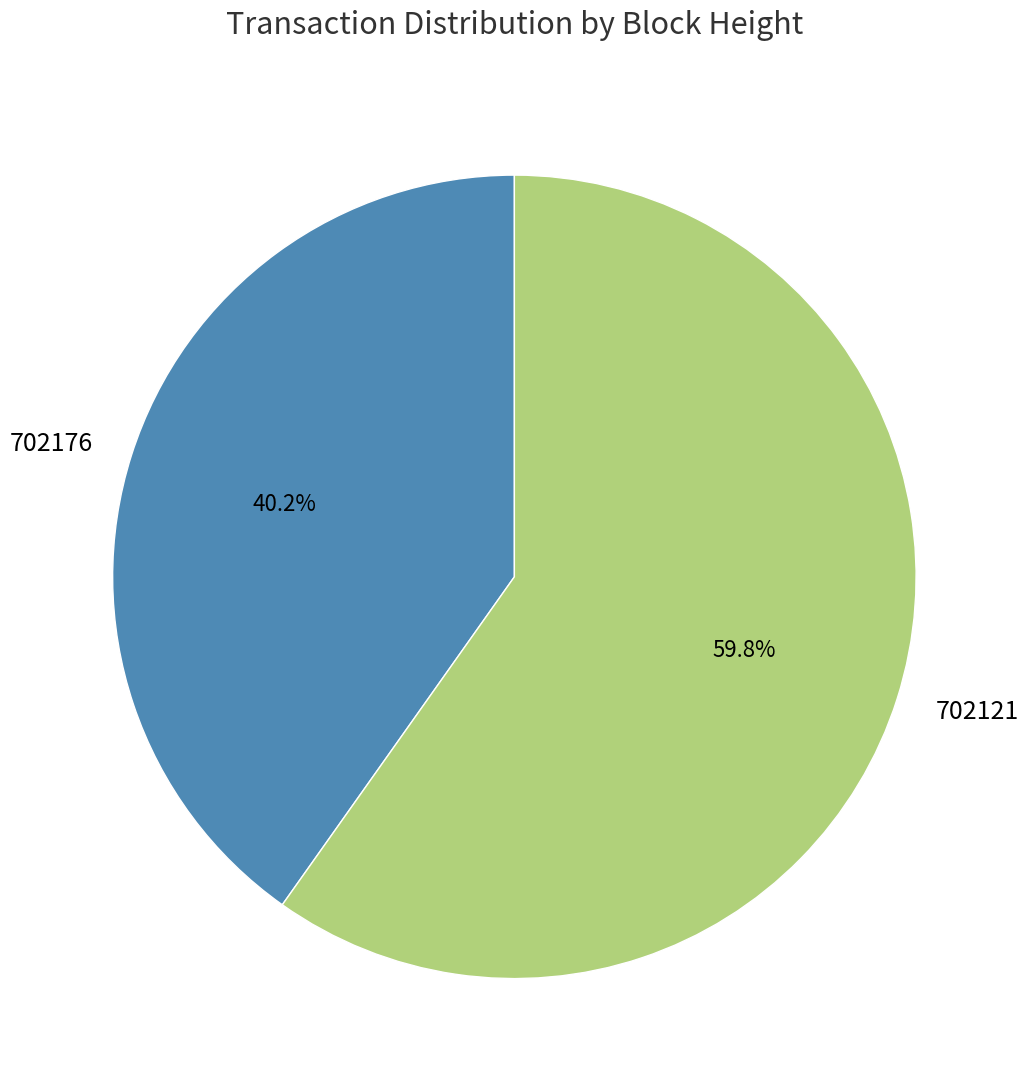

Is the sum of 702121 and 702176 greater than half?

Yes